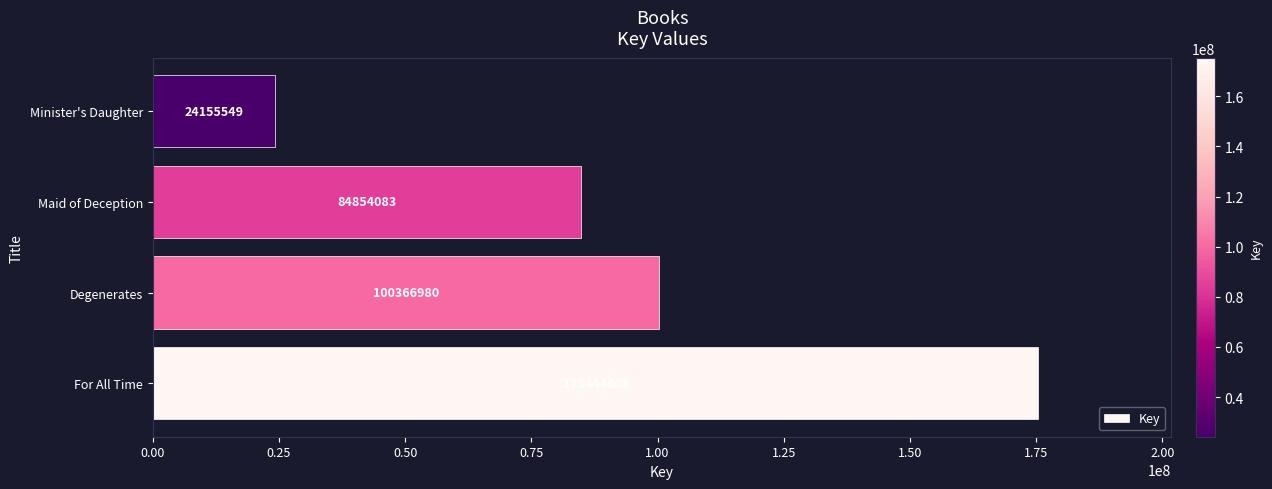

Count the values in the range 84854083 to 175444009.

3